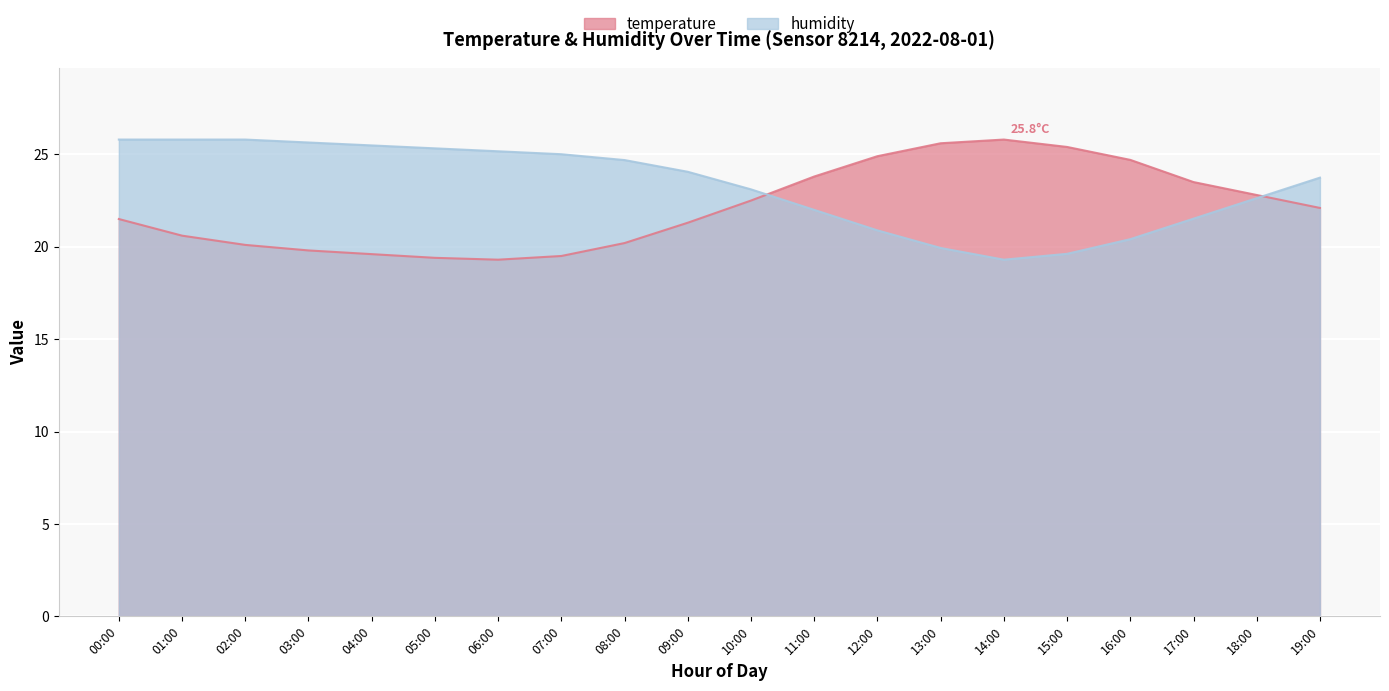

Which series ends up on top after the final intersection of humidity and temperature?

humidity